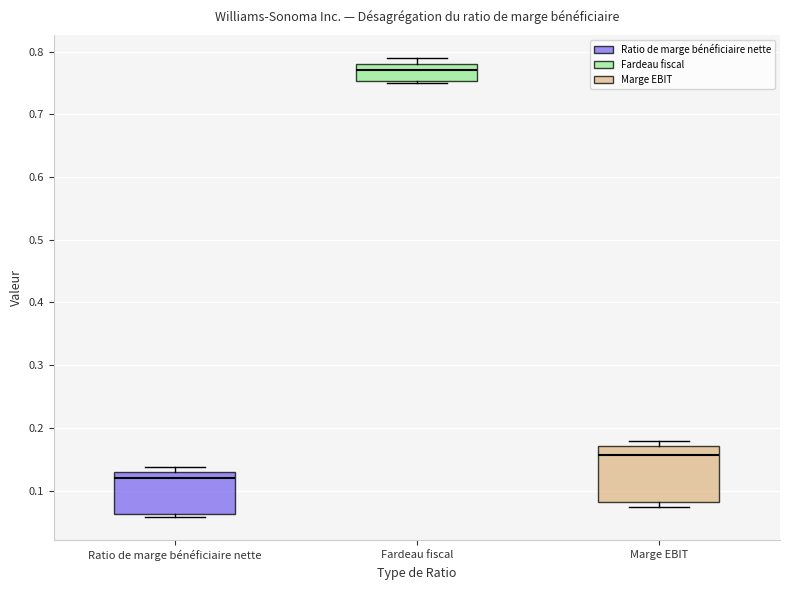

Which box is the tallest, from its lower edge to its upper edge?

Marge EBIT